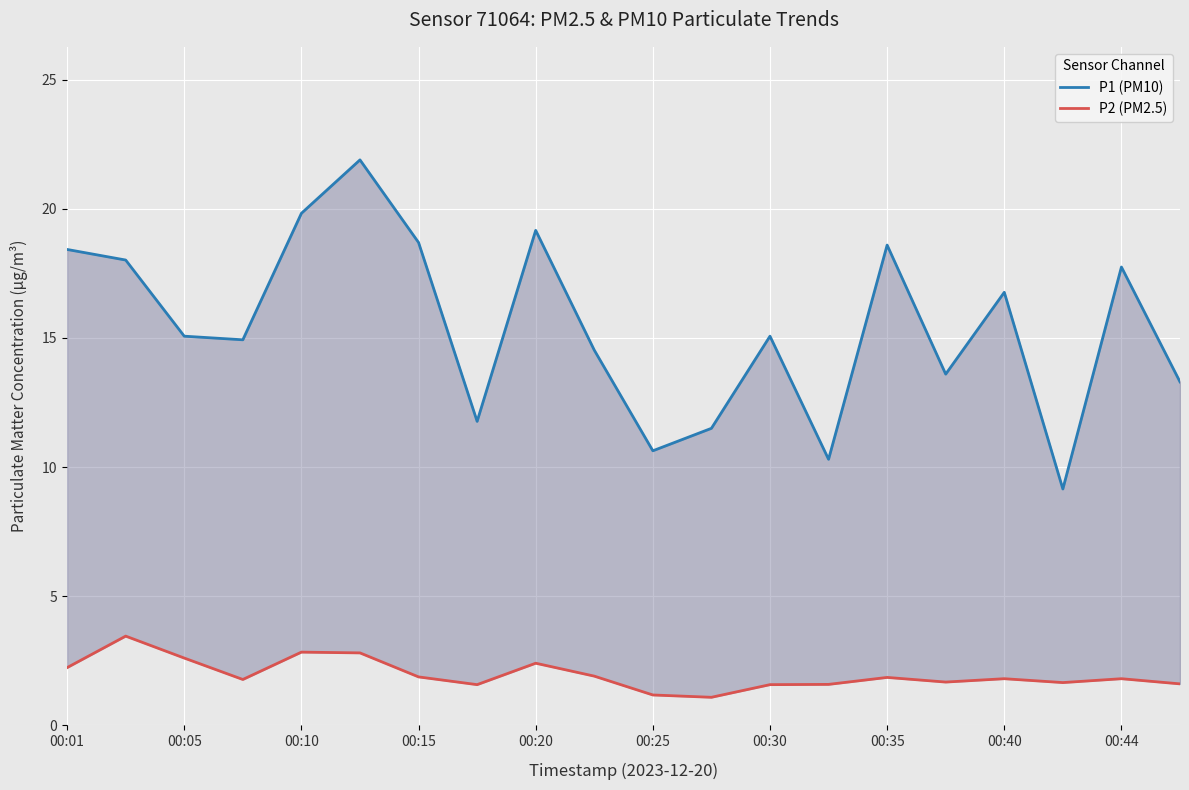

In P2 (PM2.5), how many points are higher than both neighbors (excluding endpoints)?

6